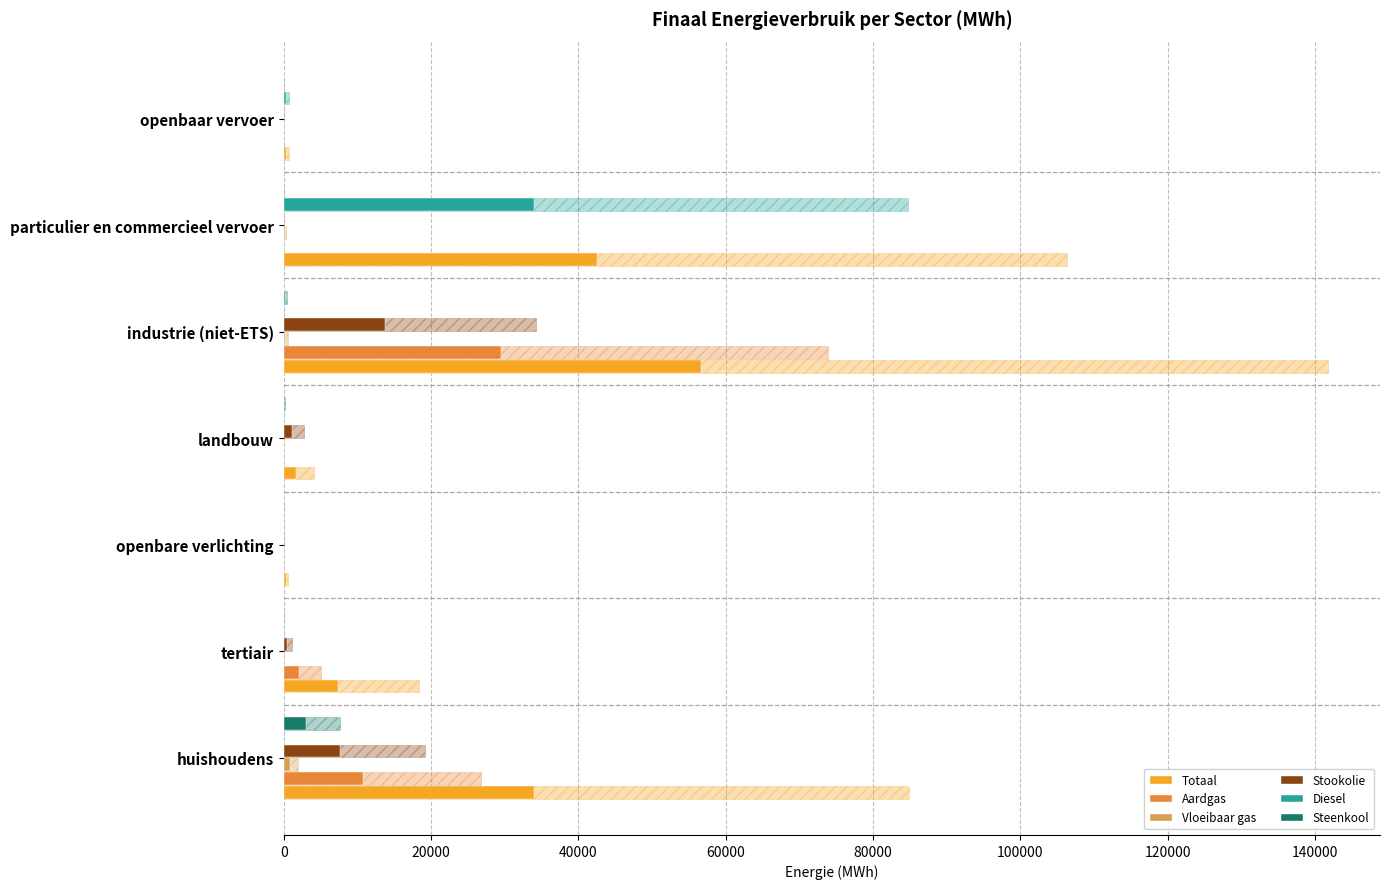

Which series has the largest total across all categories?

Totaal